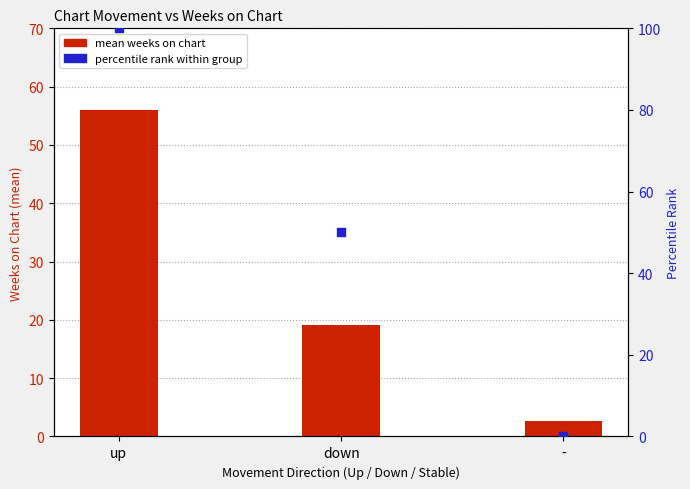

What is the total value across all series at -?

2.6